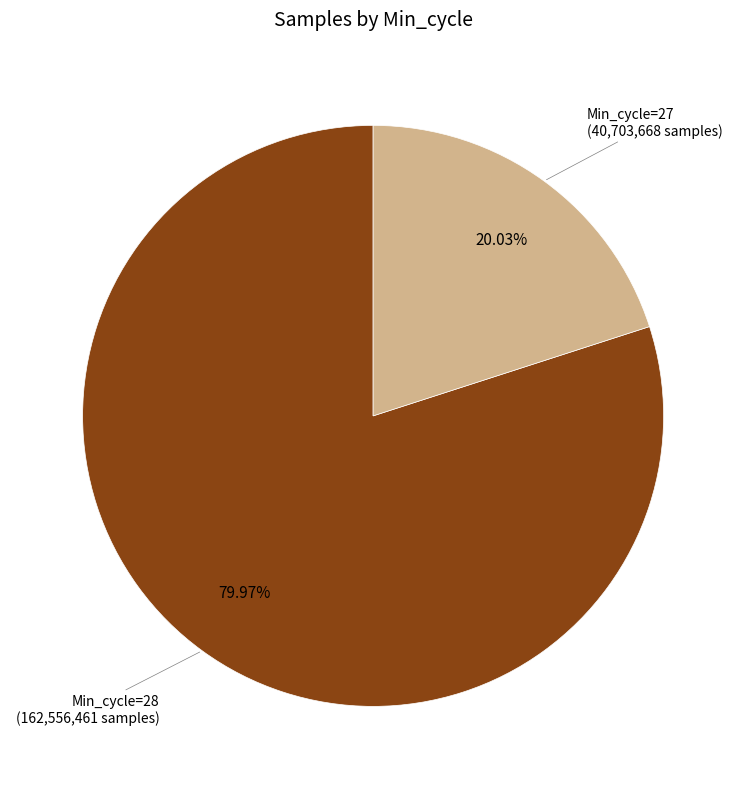

Does any single category account for the majority?

Yes